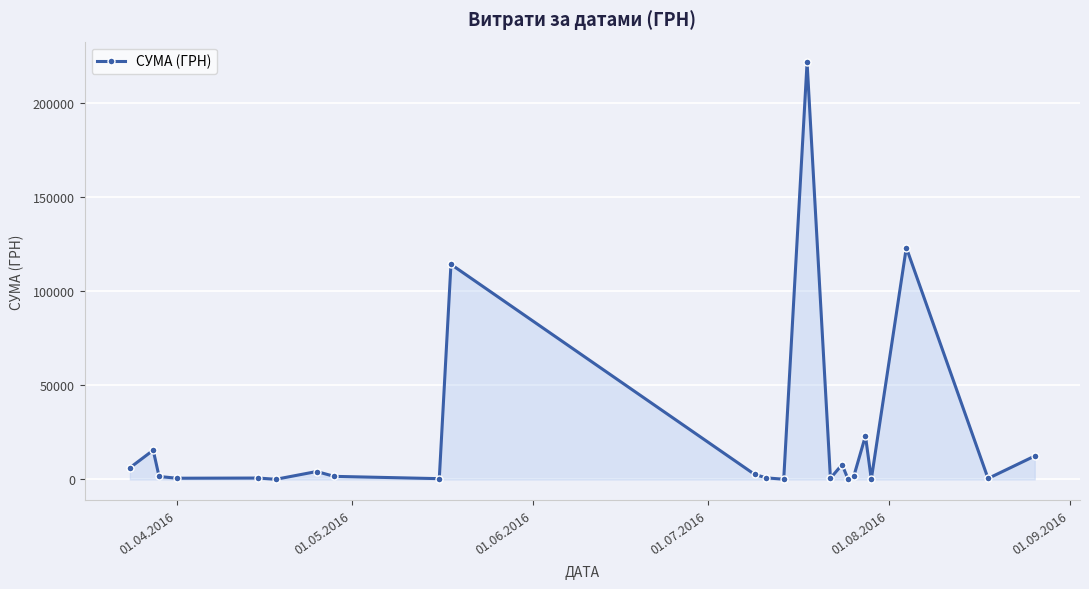

What is the value of the 10th point from the left?

114291.4